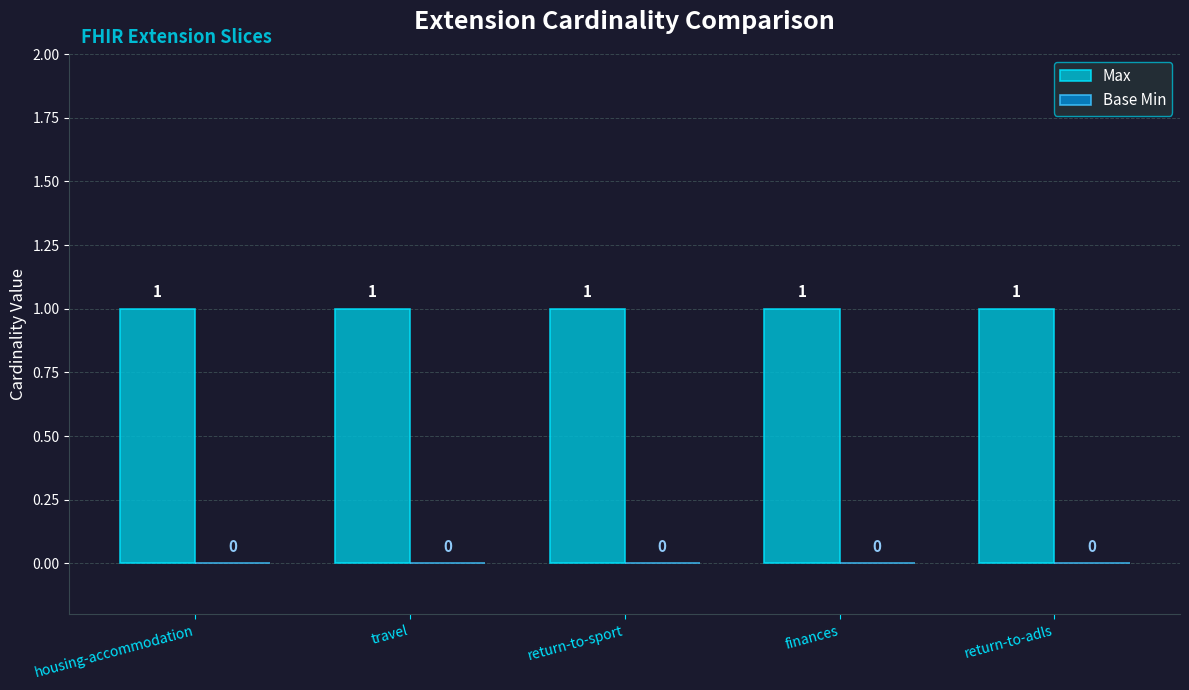

Reading left to right, what are all the values shown in this chart?

Max: 1	1	1	1	1
Base Min: 0	0	0	0	0